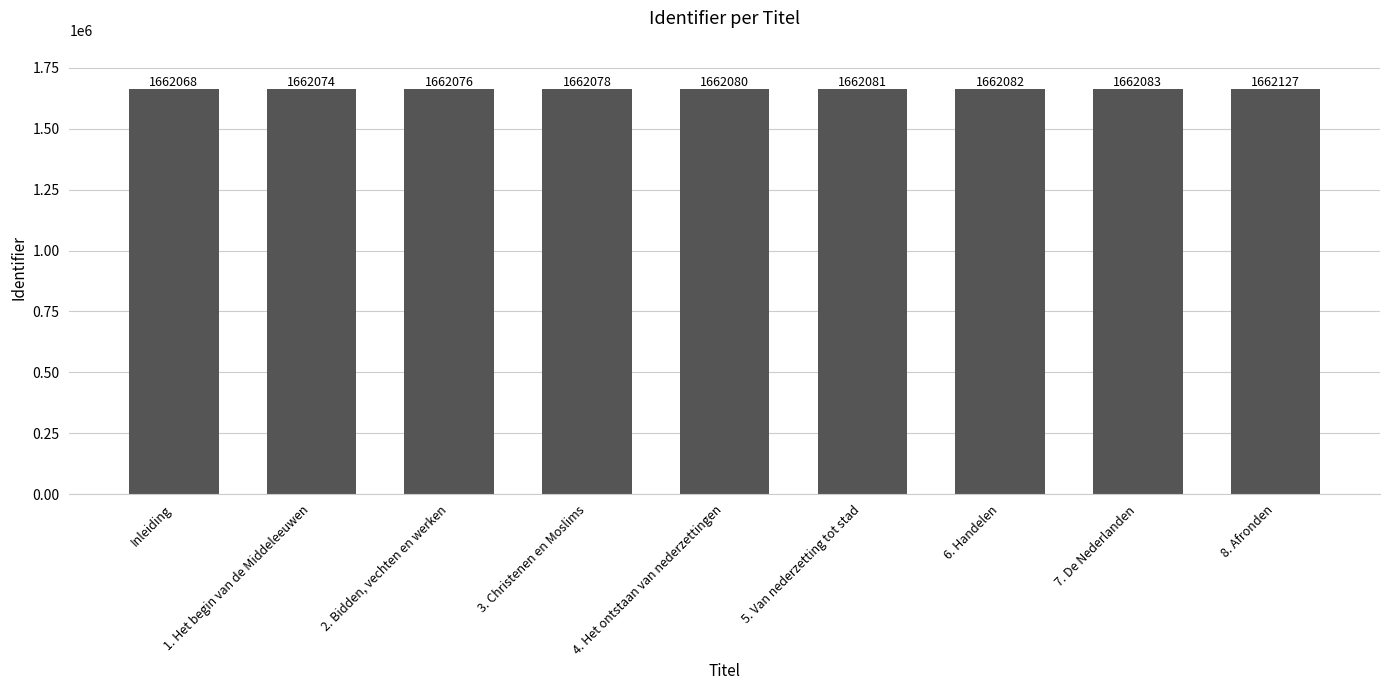

How many bars are there in total?

9